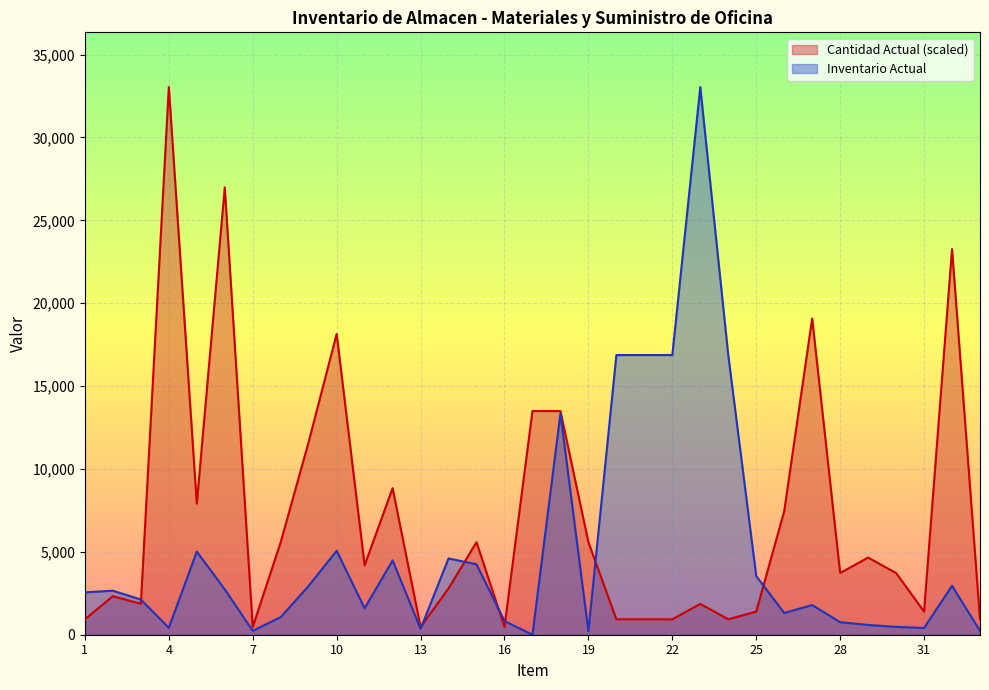

The value of Inventario Actual at 16 is 994.5. True or false?

False